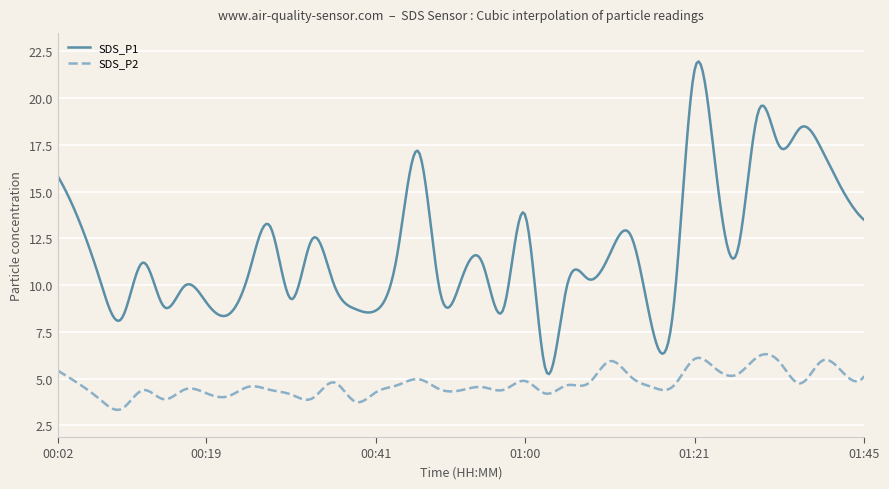

Which series has the widest spread of values?

SDS_P1